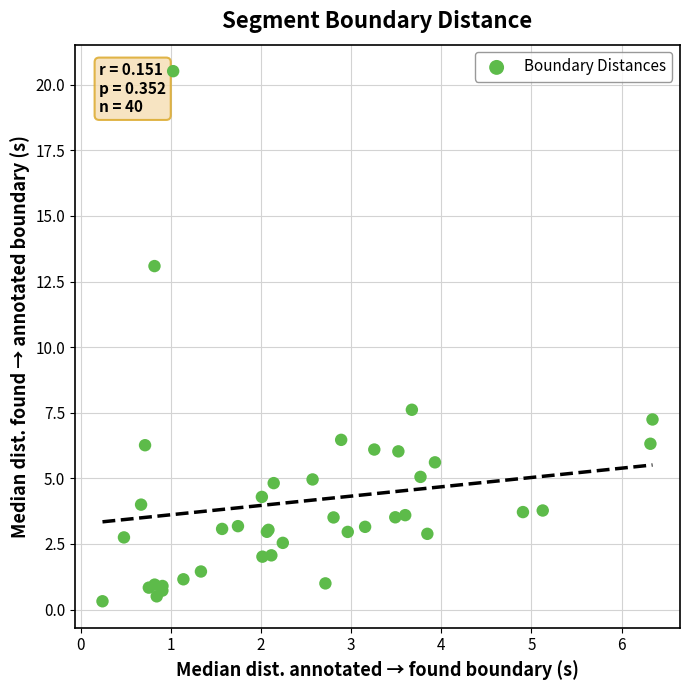

What Y value in the scatter plot is closest to 10?

7.6